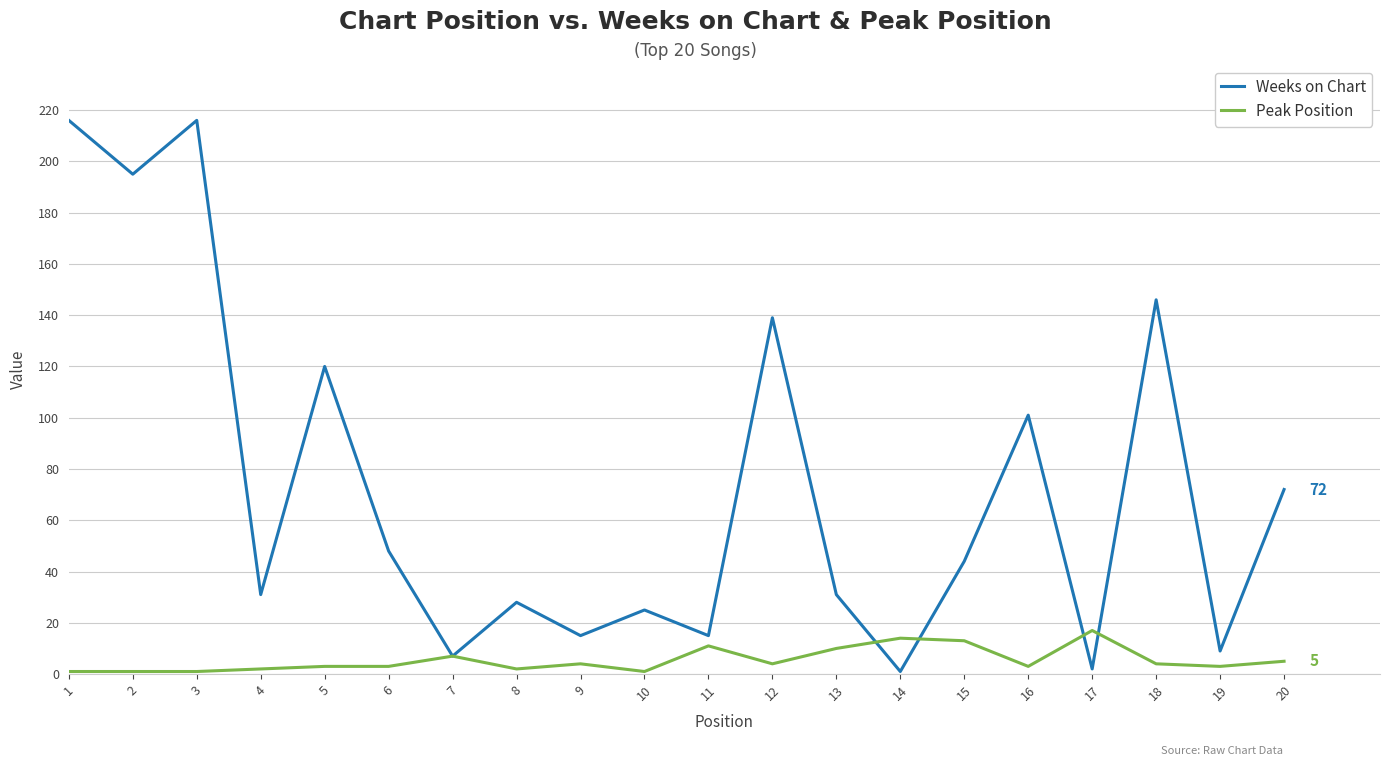

True or false: Peak Position and Weeks on Chart cross at least once.

True